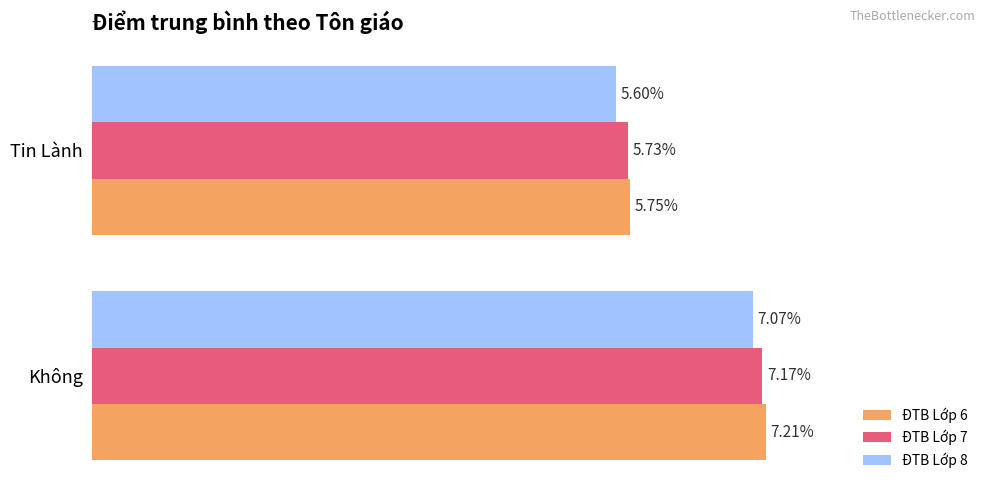

Where is ĐTB Lớp 8 nearest to the value 6?

Tin Lành